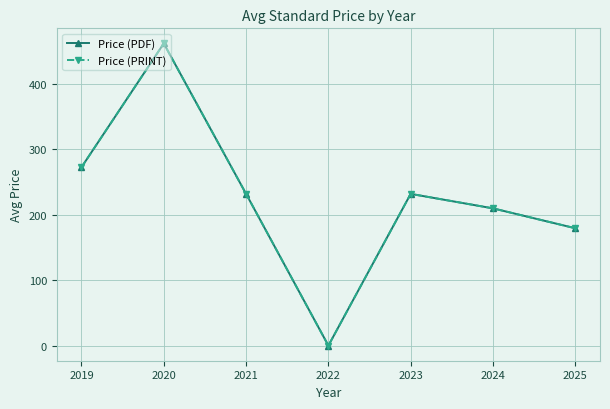

Reading left to right, extract all data points from this chart.

Price (PDF): 2019=272.7	2020=462.0	2021=232.0	2022=0.0	2023=232.0	2024=209.8	2025=179.4
Price (PRINT): 2019=272.7	2020=462.0	2021=232.0	2022=0.0	2023=232.0	2024=209.8	2025=179.4